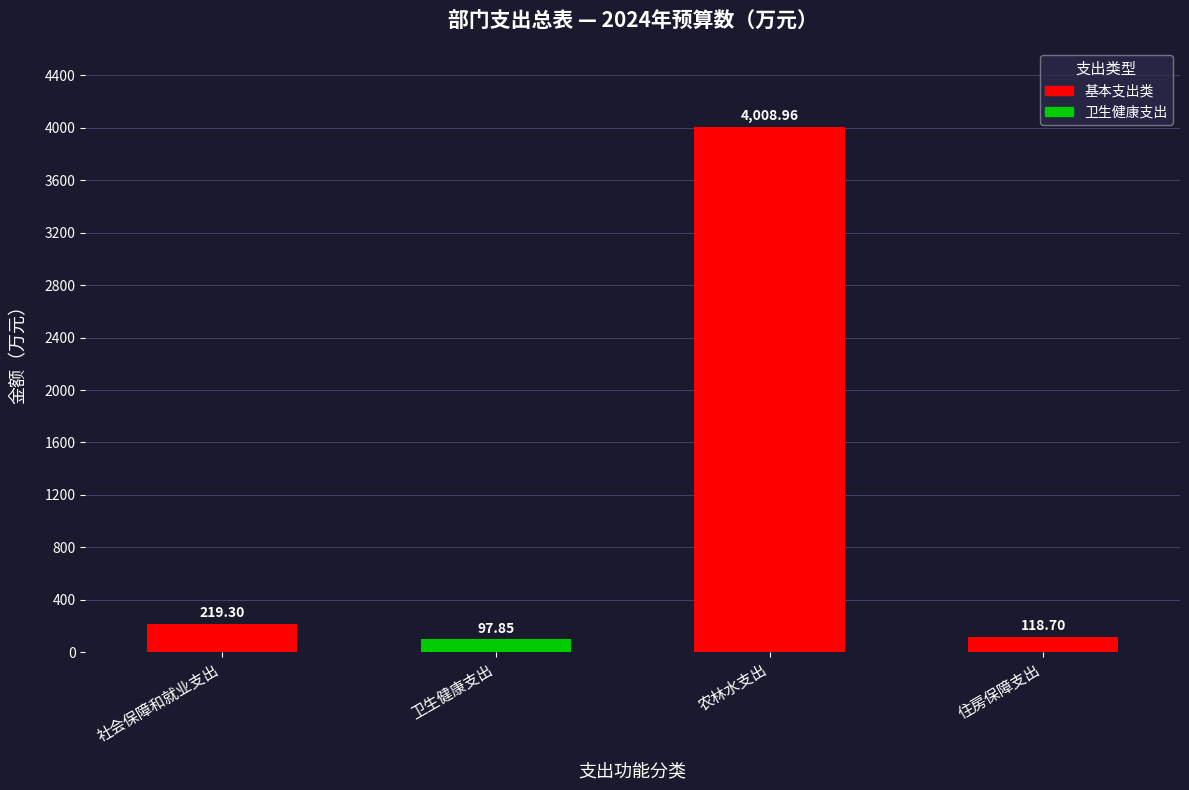

What is the label of the 2nd bar from the right?

农林水支出